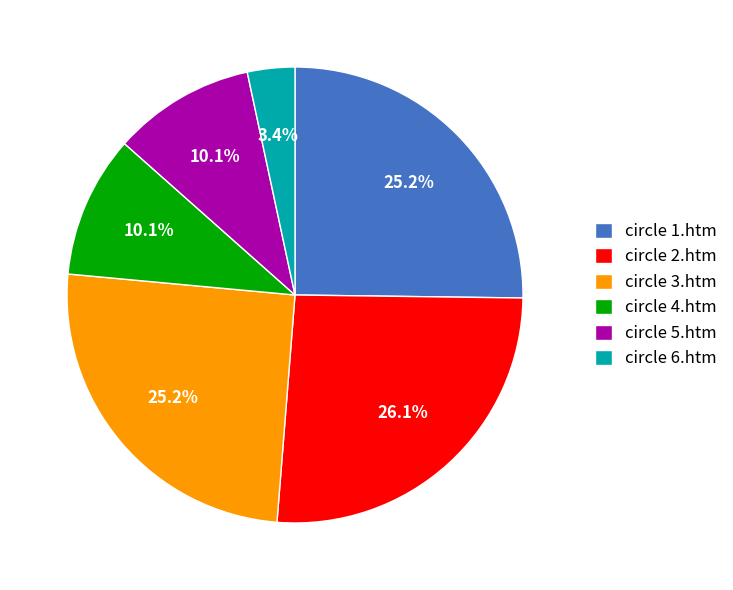

How many slices are in this pie chart?

6